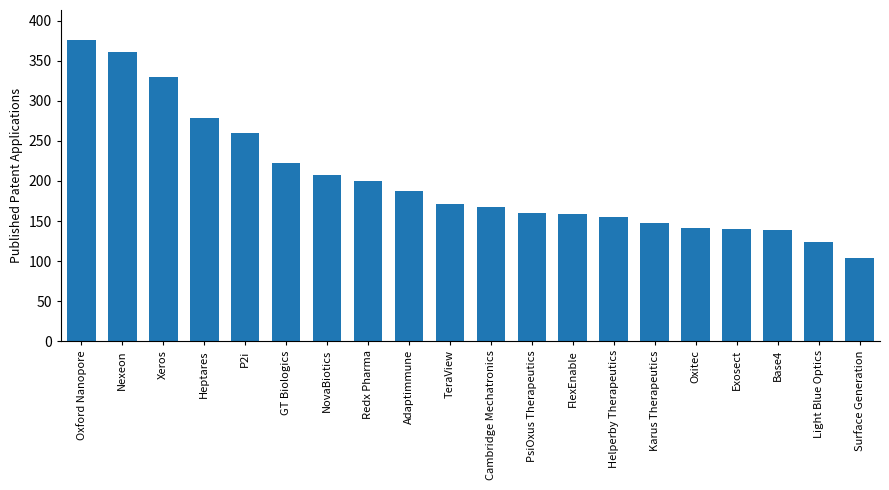

What is the label of the 18th bar from the right?

Xeros